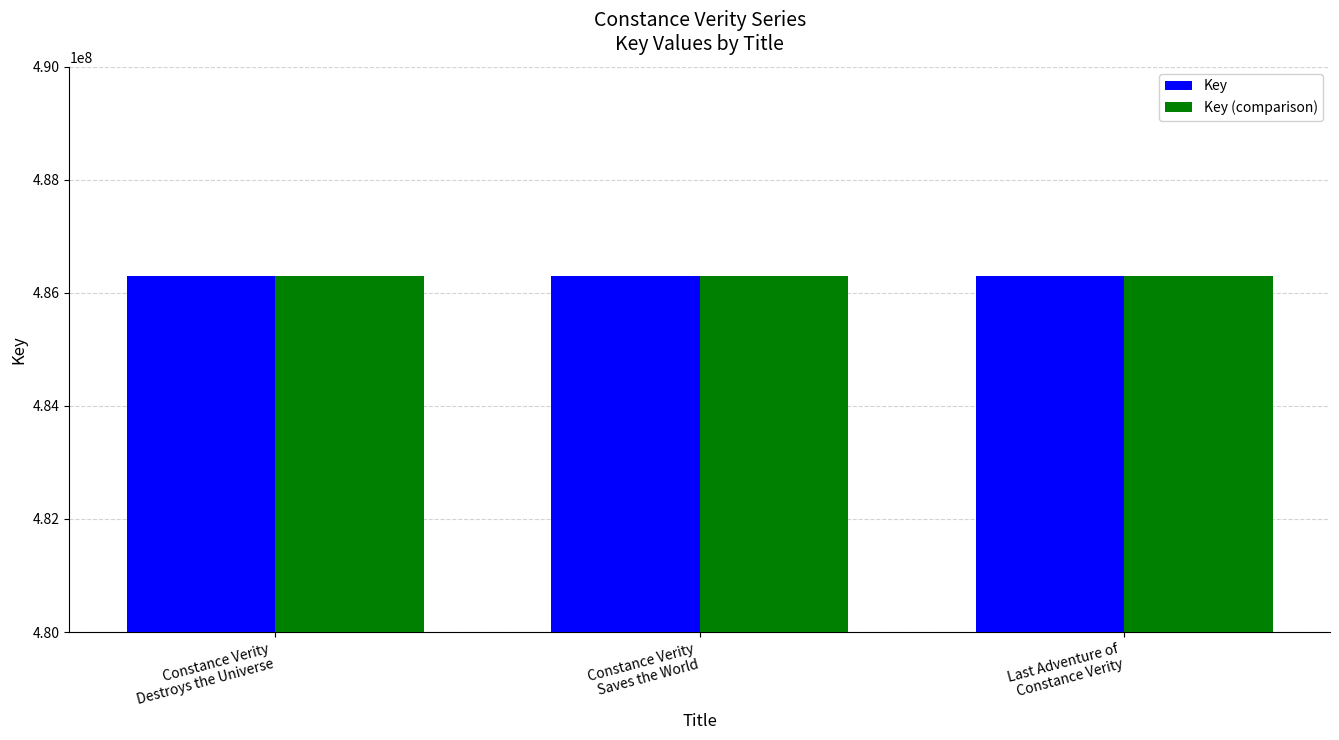

What is the maximum value shown in the chart?

486307078